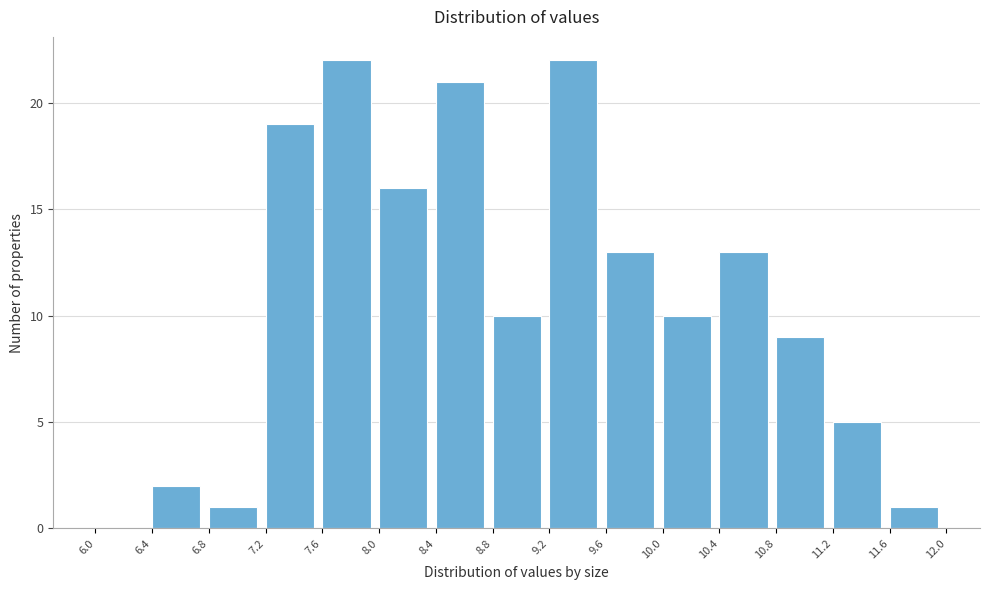

Reading left to right, transcribe this chart: for each bar, give the range it covers on the x-axis and its height. The values are not printed on the chart, so give them approximately, as read against the axis.

6.0 to 6.4: 0
6.4 to 6.8: 2
6.8 to 7.2: 1
7.2 to 7.6: 19
7.6 to 8.0: 22
8.0 to 8.4: 16
8.4 to 8.8: 21
8.8 to 9.2: 10
9.2 to 9.6: 22
9.6 to 10.0: 13
10.0 to 10.4: 10
10.4 to 10.8: 13
10.8 to 11.2: 9
11.2 to 11.6: 5
11.6 to 12.0: 1